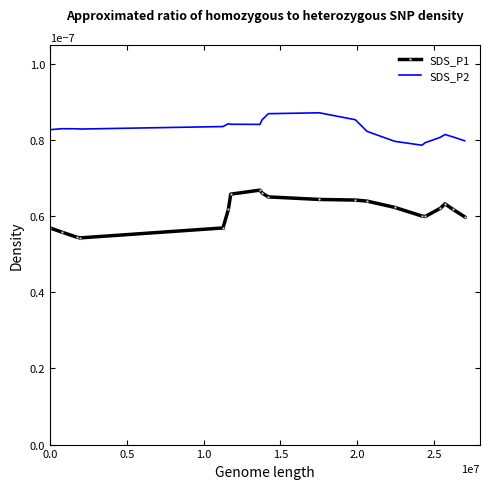

Which series has the widest spread of values?

SDS_P1